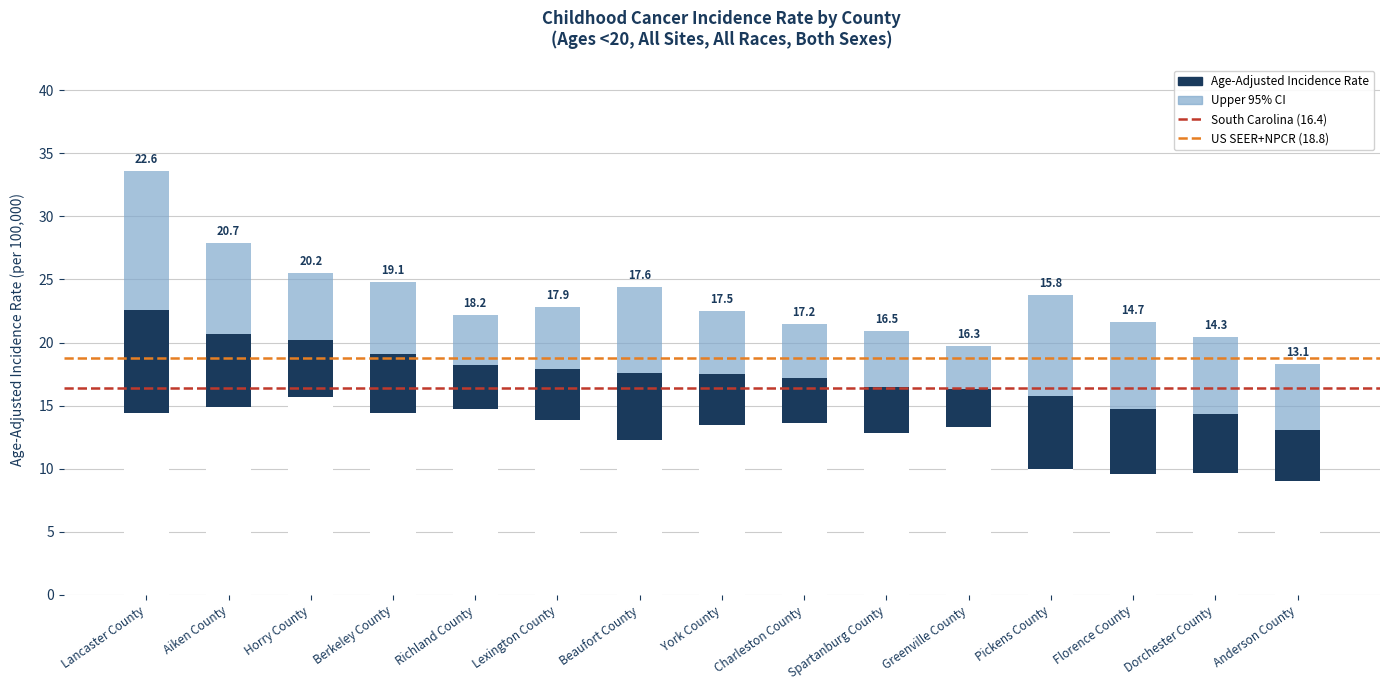

What is the difference between the highest and lowest values at Spartanburg County?

8.1